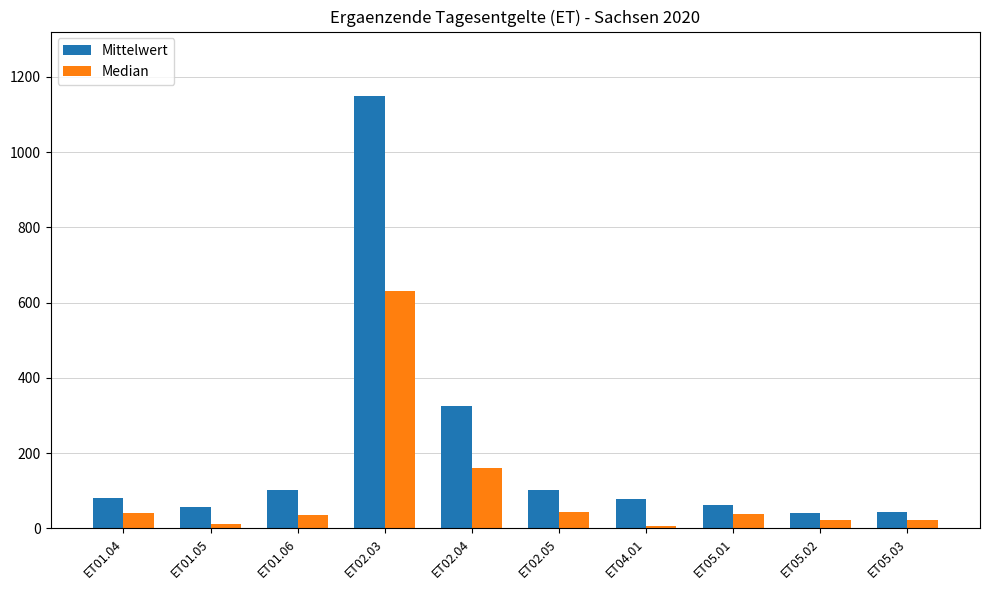

Is it true that Mittelwert equals 1148.4 at ET02.03?

True